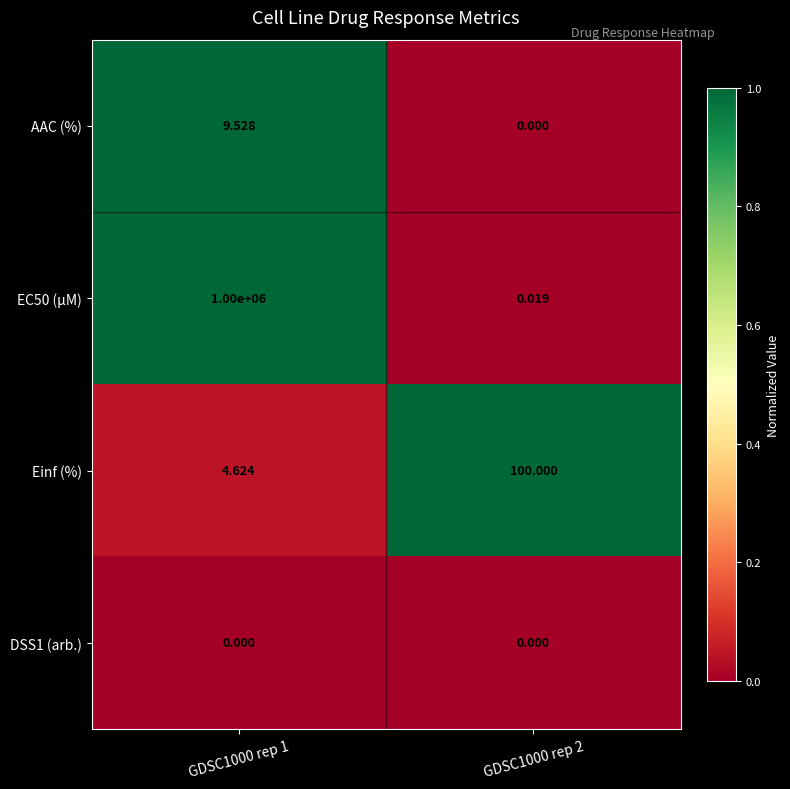

Is the value of AAC (%) at GDSC1000 rep 2 greater than the value of EC50 (µM) at GDSC1000 rep 1?

No